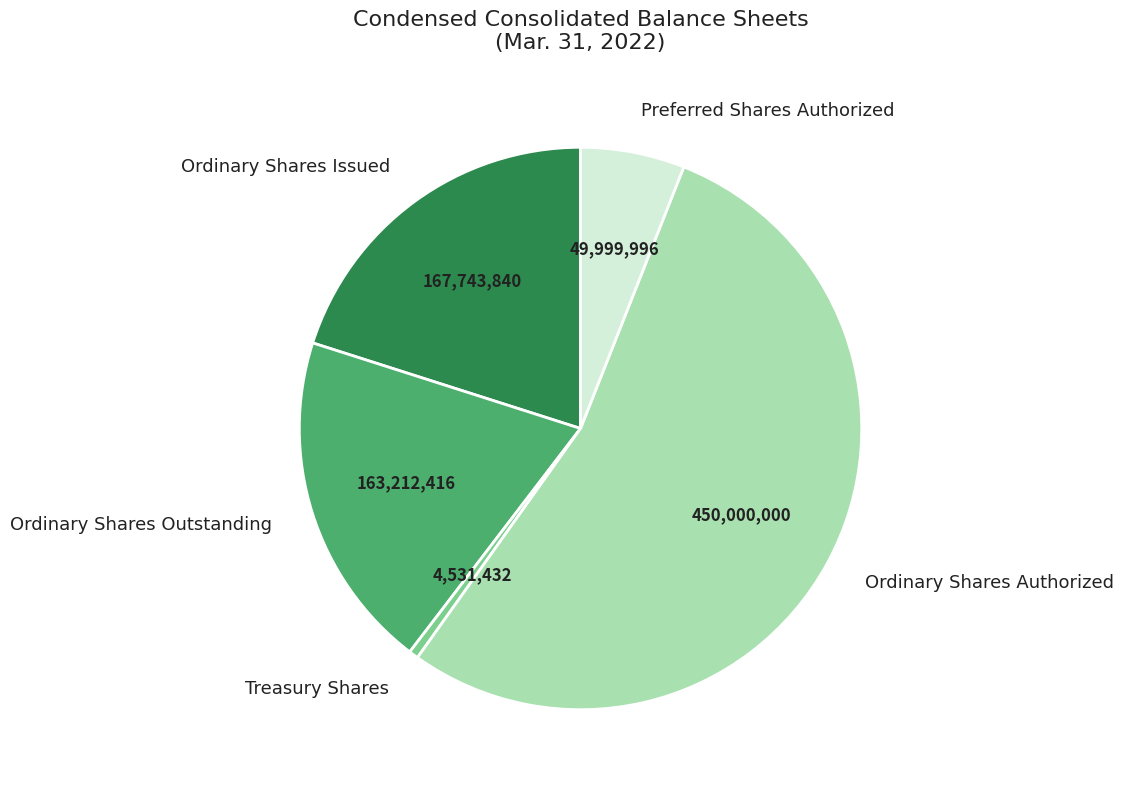

Is the sum of Ordinary Shares Outstanding and Preferred Shares Authorized greater than half?

No